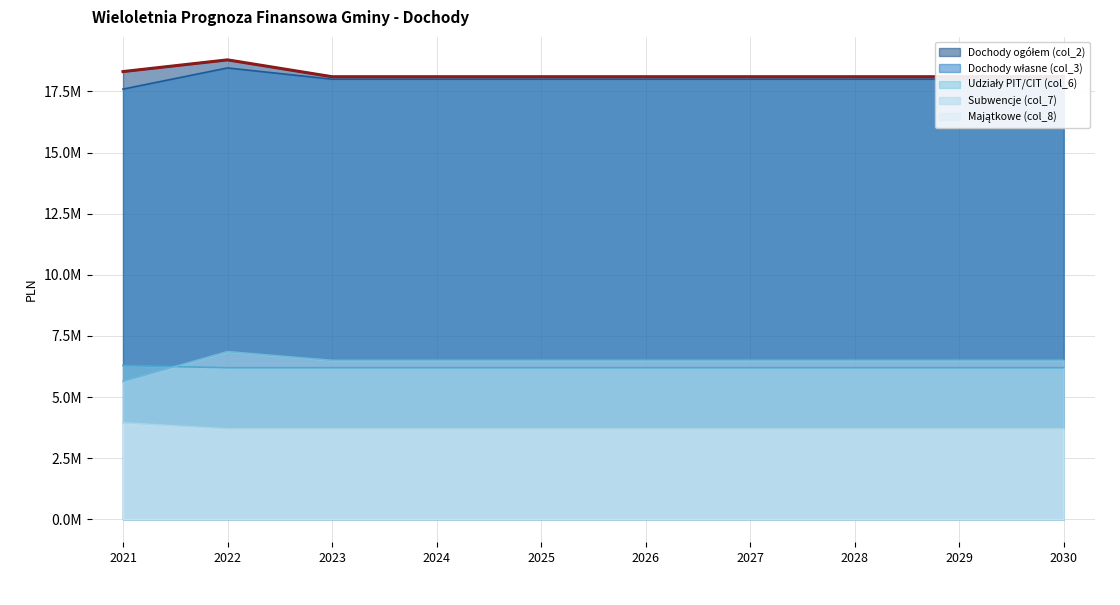

What is the greatest value displayed?

18790500